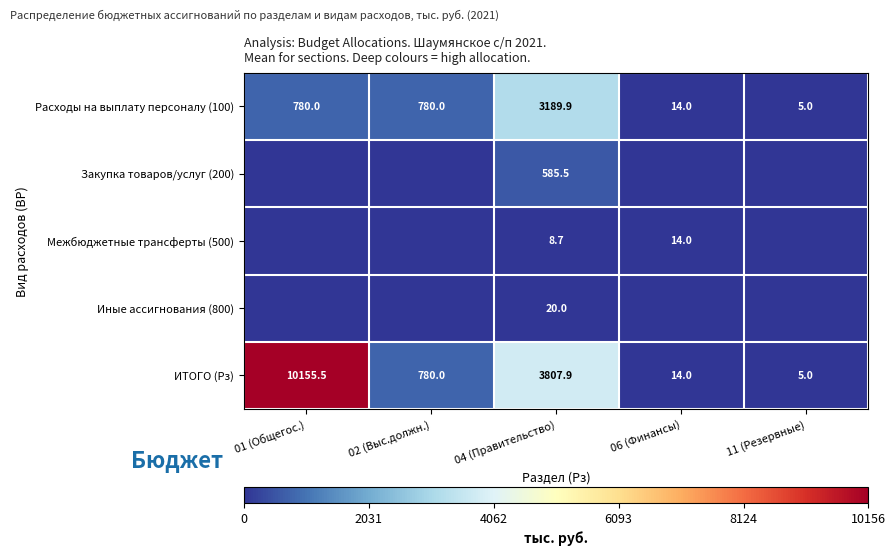

What is the highest value of the ИТОГО (Рз) series?

10155.5